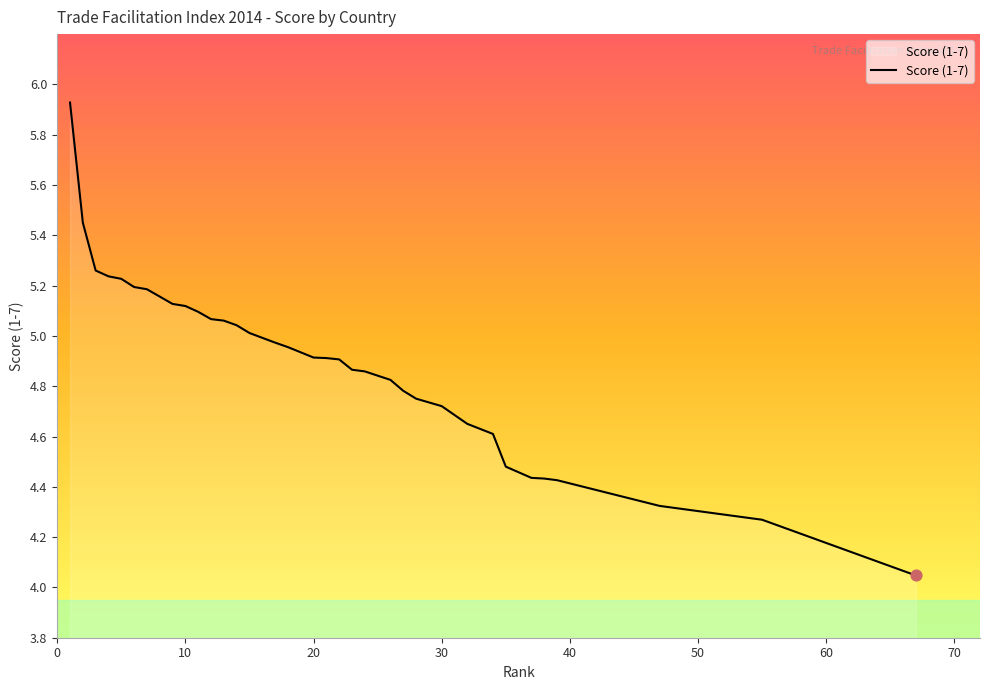

What is the difference between the maximum and minimum values?

1.9